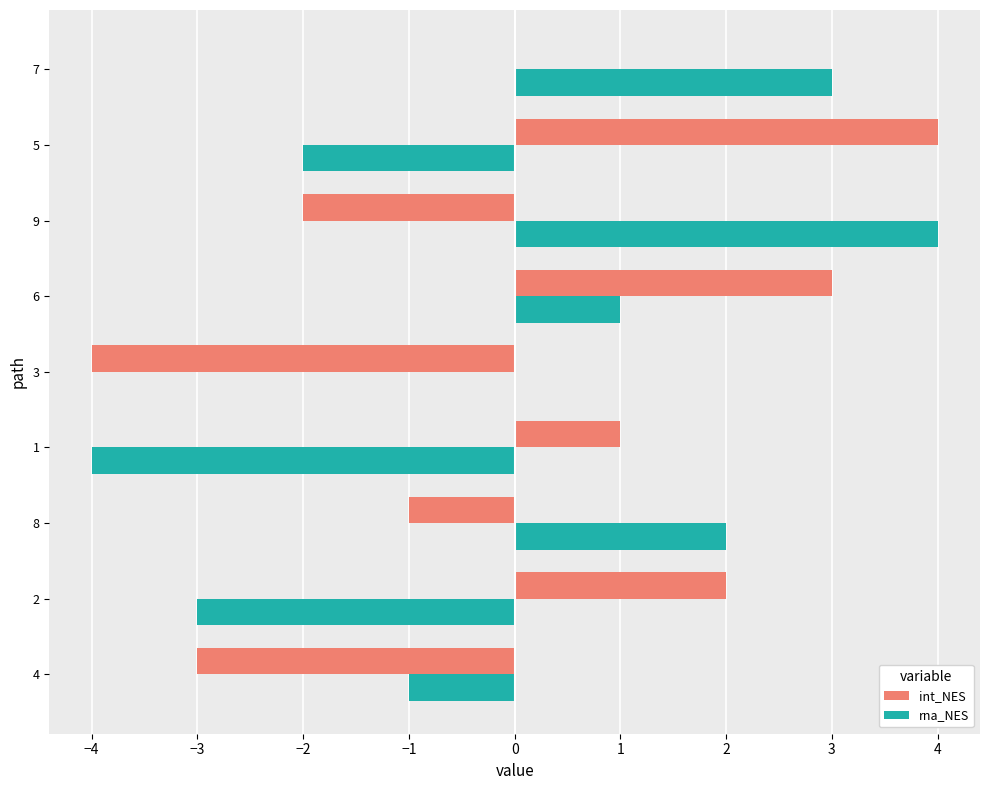

What is the total value across all series at 4?

-4